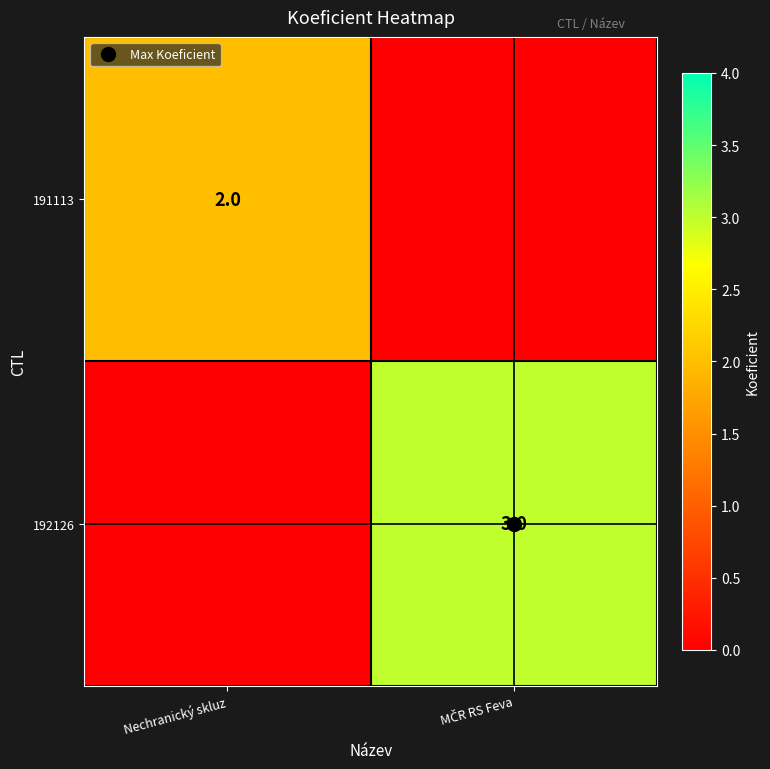

The value of 192126 at MČR RS Feva is 3. True or false?

True